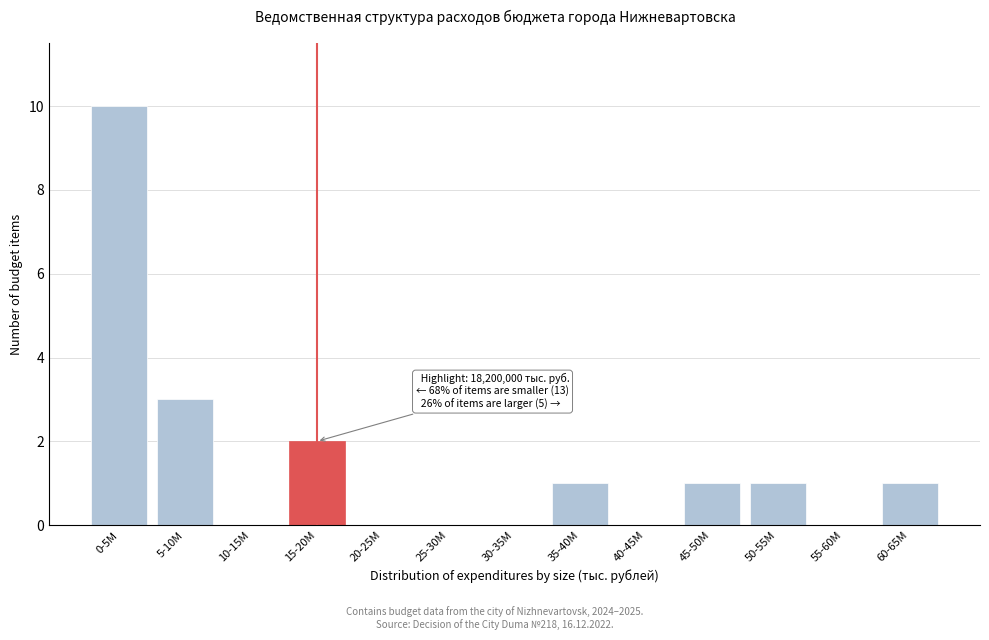

Reading left to right, transcribe all the data shown in this chart.

0-5M=10	5-10M=3	10-15M=0	15-20M=2	20-25M=0	25-30M=0	30-35M=0	35-40M=1	40-45M=0	45-50M=1	50-55M=1	55-60M=0	60-65M=1